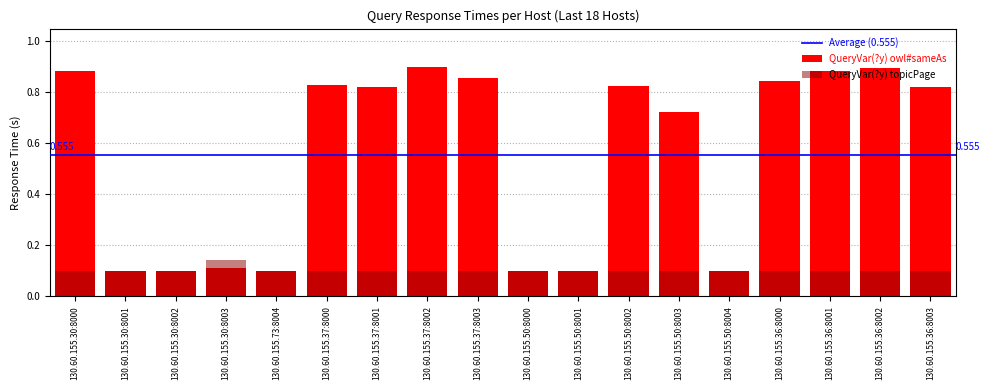

The QueryVar(?y) topicPage series shows 0.1 at 130.60.155.36:8001. True or false?

True